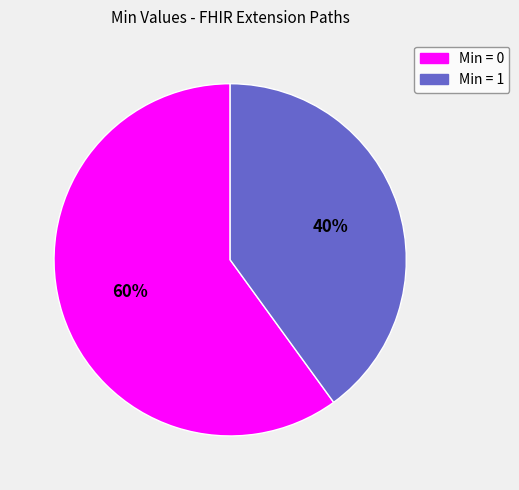

Is there a majority slice in this chart?

Yes